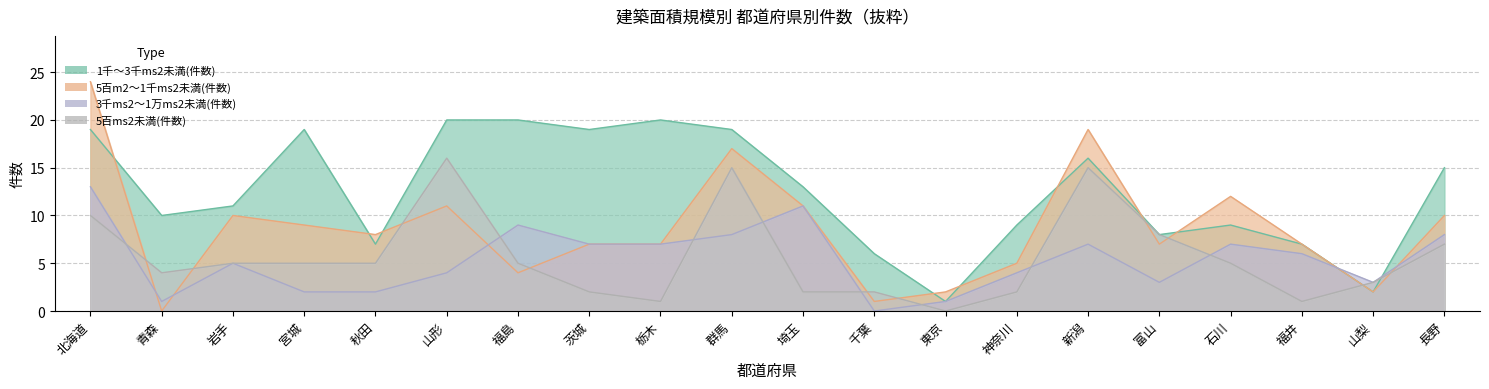

How many intersections are there between 5百m2～1千ms2未満(件数) and 3千ms2～1万ms2未満(件数)?

5